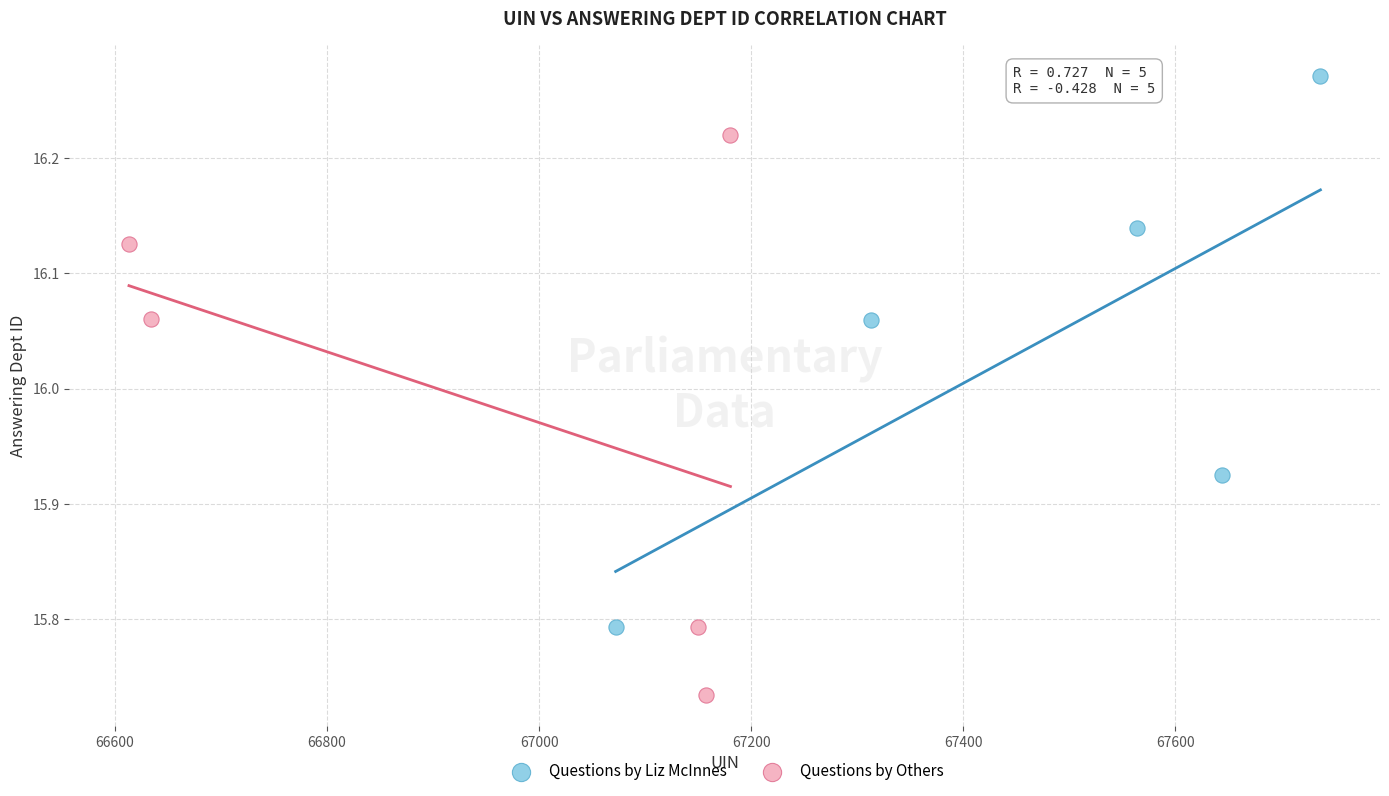

Which series reaches the maximum Y coordinate?

Questions by Liz McInnes